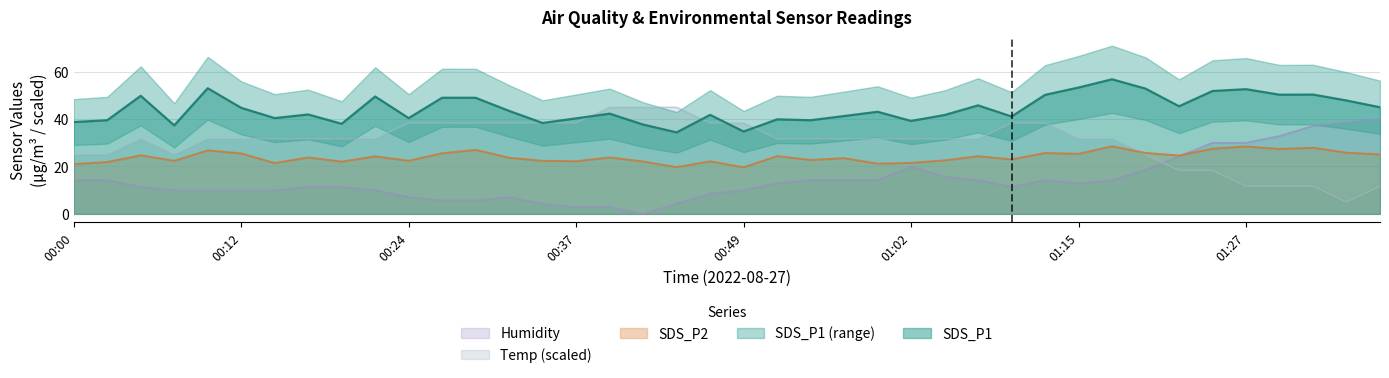

Reading left to right, what are all the values shown in this chart?

SDS_P1: 00:00=38.7	00:02=39.5	00:05=49.8	00:07=37.3	00:10=53.0	00:12=44.7	00:15=40.4	00:17=41.9	00:20=38.0	00:22=49.5	00:24=40.4	00:27=49.0	00:29=49.0	00:32=43.4	00:34=38.3	00:37=40.3	00:39=42.3	00:42=37.7	00:44=34.4	00:46=41.8	00:49=34.7	00:52=39.9	00:55=39.5	00:57=41.3	01:00=43.1	01:02=39.2	01:05=41.7	01:07=45.8	01:10=41.1	01:12=50.2	01:15=53.3	01:17=56.8	01:20=52.8	01:23=45.4	01:25=51.8	01:27=52.6	01:30=50.3	01:32=50.3	01:35=47.8	01:37=45.0
SDS_P2: 00:00=21.0	00:02=21.9	00:05=24.7	00:07=22.4	00:10=26.8	00:12=25.5	00:15=21.4	00:17=23.8	00:20=22.0	00:22=24.3	00:24=22.4	00:27=25.6	00:29=27.0	00:32=23.7	00:34=22.4	00:37=22.2	00:39=23.8	00:42=22.1	00:44=19.7	00:46=22.2	00:49=19.6	00:52=24.4	00:55=22.7	00:57=23.5	01:00=21.2	01:02=21.5	01:05=22.6	01:07=24.3	01:10=23.0	01:12=25.7	01:15=25.3	01:17=28.5	01:20=25.7	01:23=24.6	01:25=27.5	01:27=28.4	01:30=27.4	01:32=27.9	01:35=25.8	01:37=25.1
Temp: 00:00=25.0	00:02=25.0	00:05=31.7	00:07=25.0	00:10=31.7	00:12=31.7	00:15=31.7	00:17=31.7	00:20=31.7	00:22=31.7	00:24=38.3	00:27=38.3	00:29=38.3	00:32=38.3	00:34=38.3	00:37=38.3	00:39=45.0	00:42=45.0	00:44=45.0	00:46=38.3	00:49=38.3	00:52=31.7	00:55=31.7	00:57=31.7	01:00=31.7	01:02=31.7	01:05=31.7	01:07=31.7	01:10=38.3	01:12=38.3	01:15=31.7	01:17=31.7	01:20=25.0	01:23=18.3	01:25=18.3	01:27=11.7	01:30=11.7	01:32=11.7	01:35=5.0	01:37=11.7
Humidity: 00:00=14.3	00:02=14.3	00:05=11.4	00:07=10.0	00:10=10.0	00:12=10.0	00:15=10.0	00:17=11.4	00:20=11.4	00:22=10.0	00:24=7.1	00:27=5.7	00:29=5.7	00:32=7.1	00:34=4.3	00:37=2.9	00:39=2.9	00:42=0.0	00:44=4.3	00:46=8.6	00:49=10.0	00:52=12.9	00:55=14.3	00:57=14.3	01:00=14.3	01:02=20.0	01:05=15.7	01:07=14.3	01:10=11.4	01:12=14.3	01:15=12.9	01:17=14.3	01:20=18.6	01:23=24.3	01:25=30.0	01:27=30.0	01:30=32.9	01:32=37.1	01:35=38.6	01:37=40.0